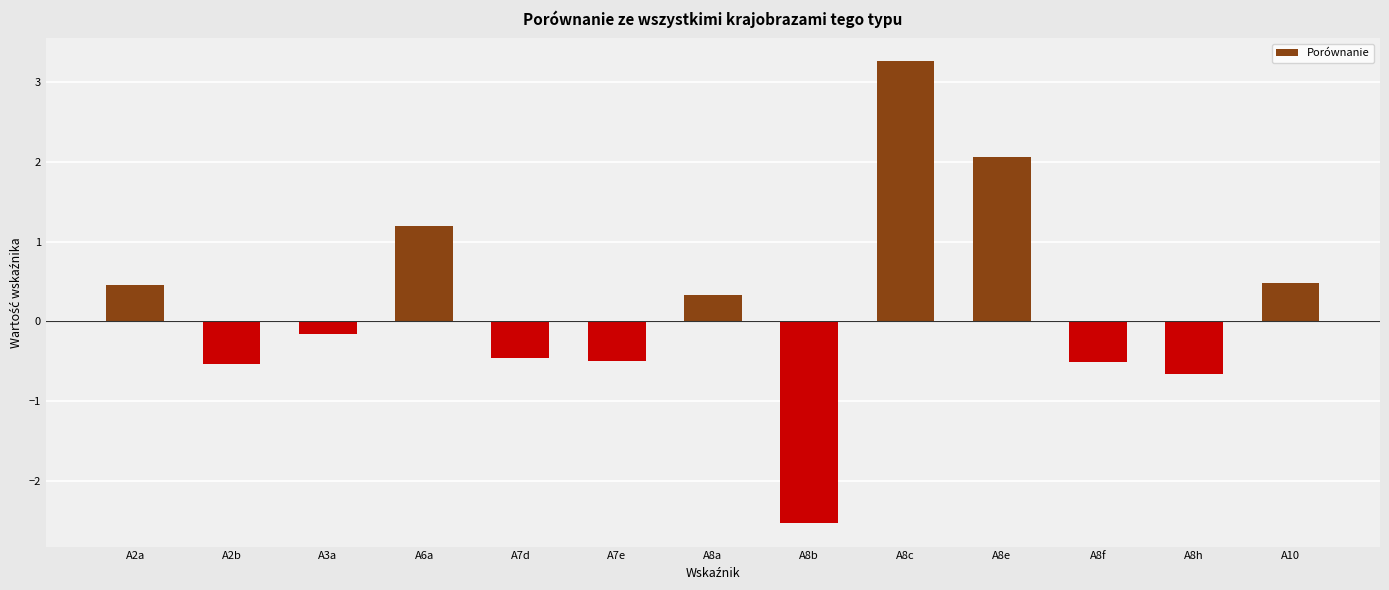

True or false: the data shows 0.3 at A8a.

True